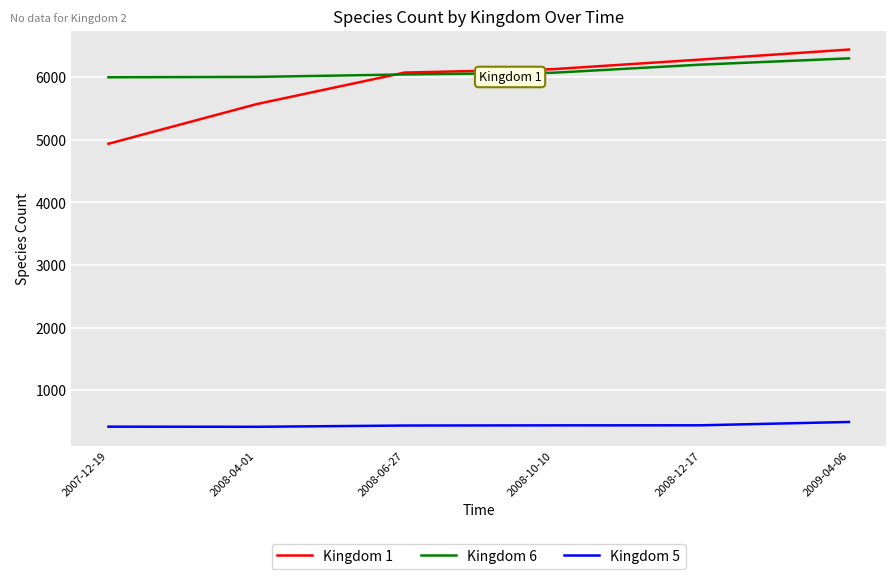

Which series has the largest range (max minus min)?

Kingdom 1